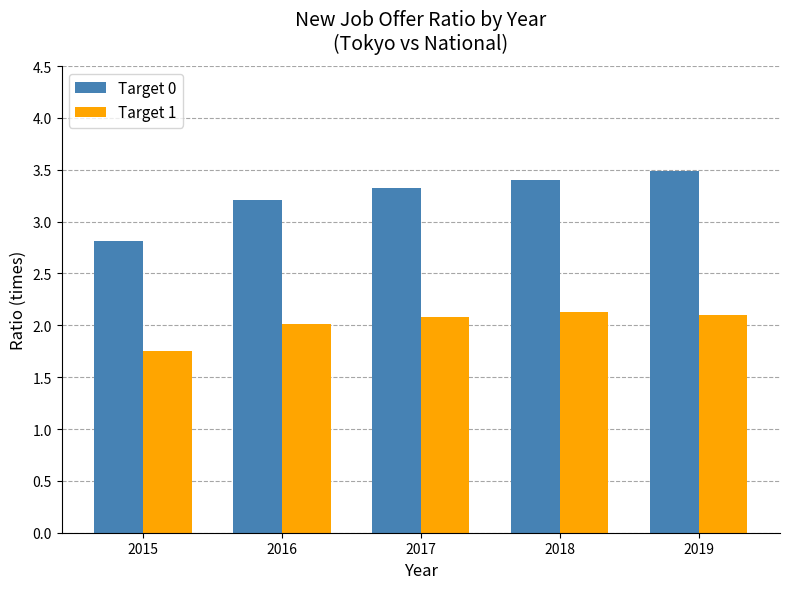

What is the average value of the Target 0 series?

3.2